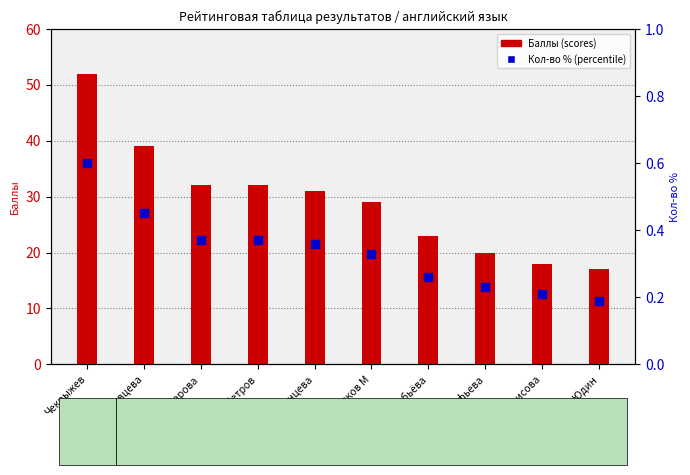

Which series contains the lowest Y value?

Кол-во %